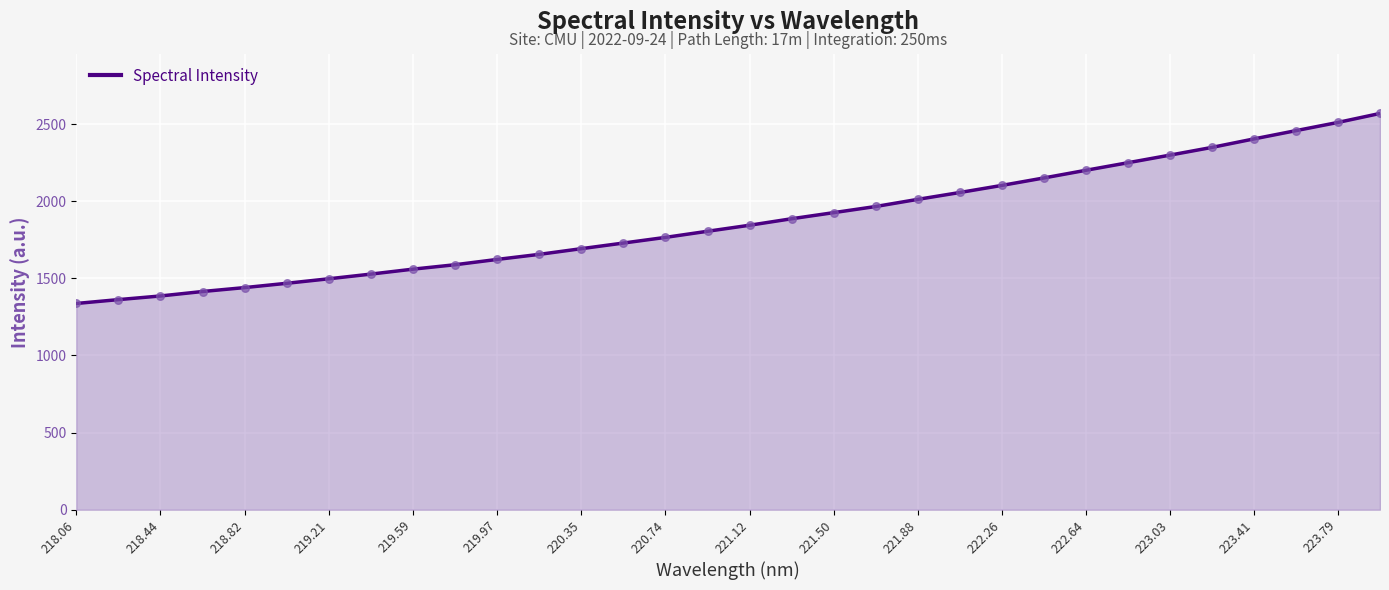

What is the smallest value displayed?

1337.1